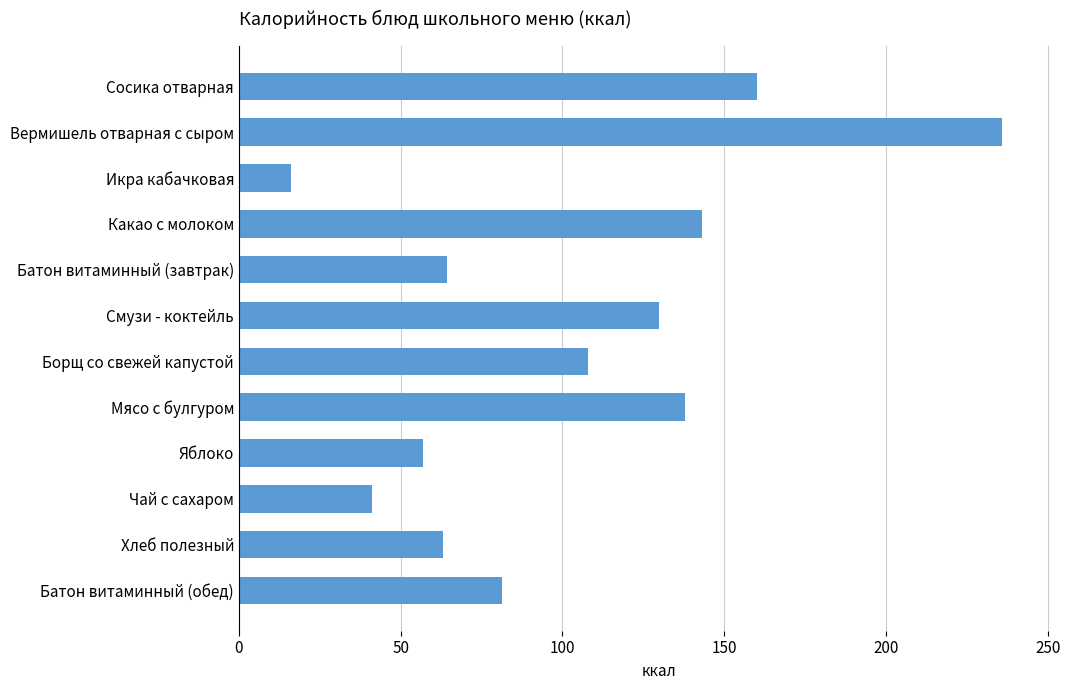

What is the maximum value shown in the chart?

236.0